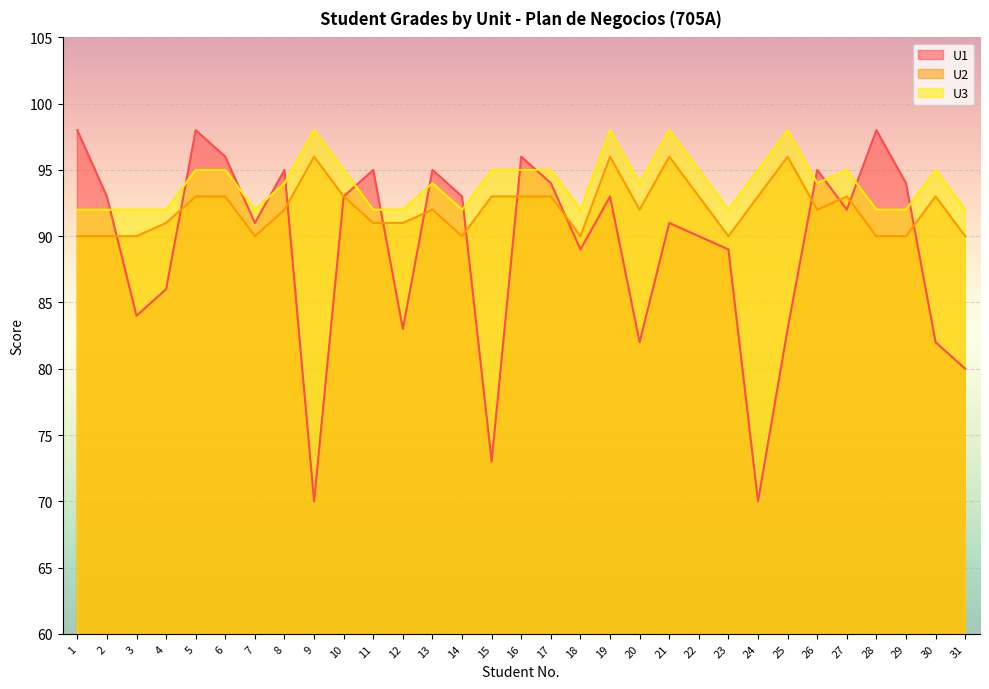

True or false: U2 and U1 intersect in this chart.

True